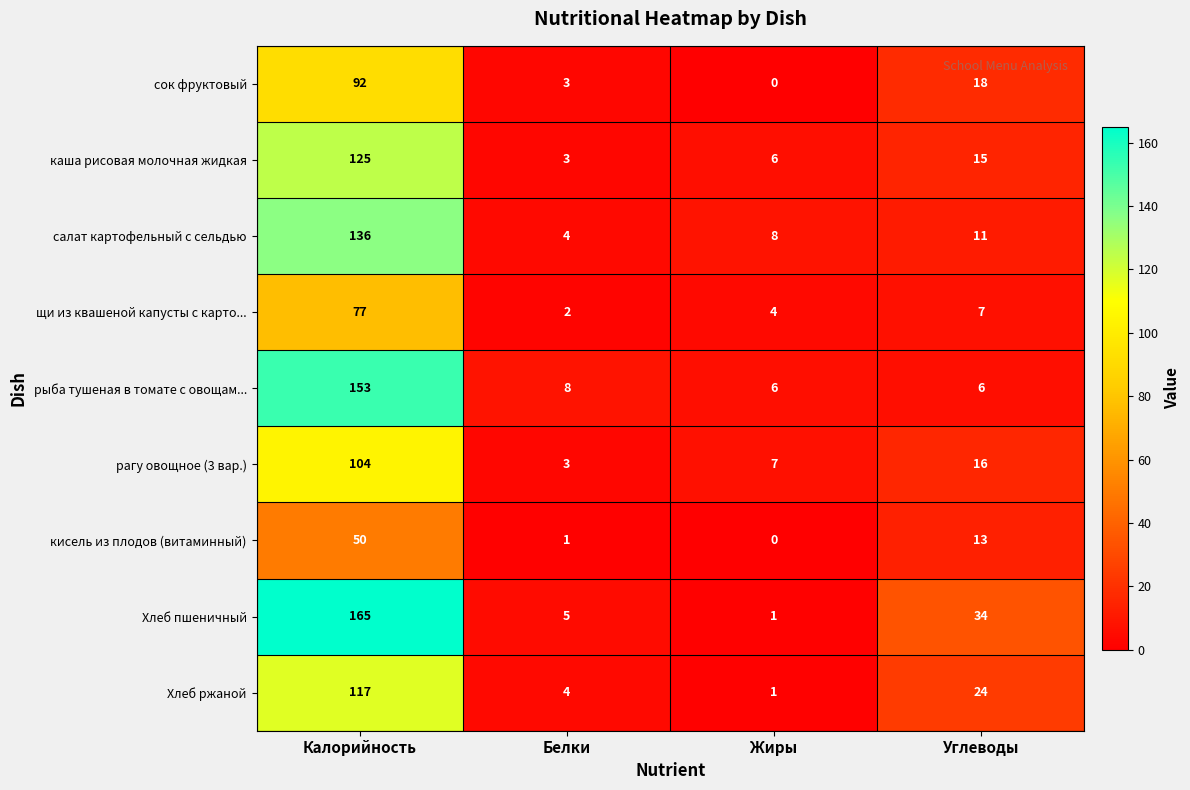

What value does the рыба тушеная в томате с овощам... series have at Белки, to the nearest 10?

10